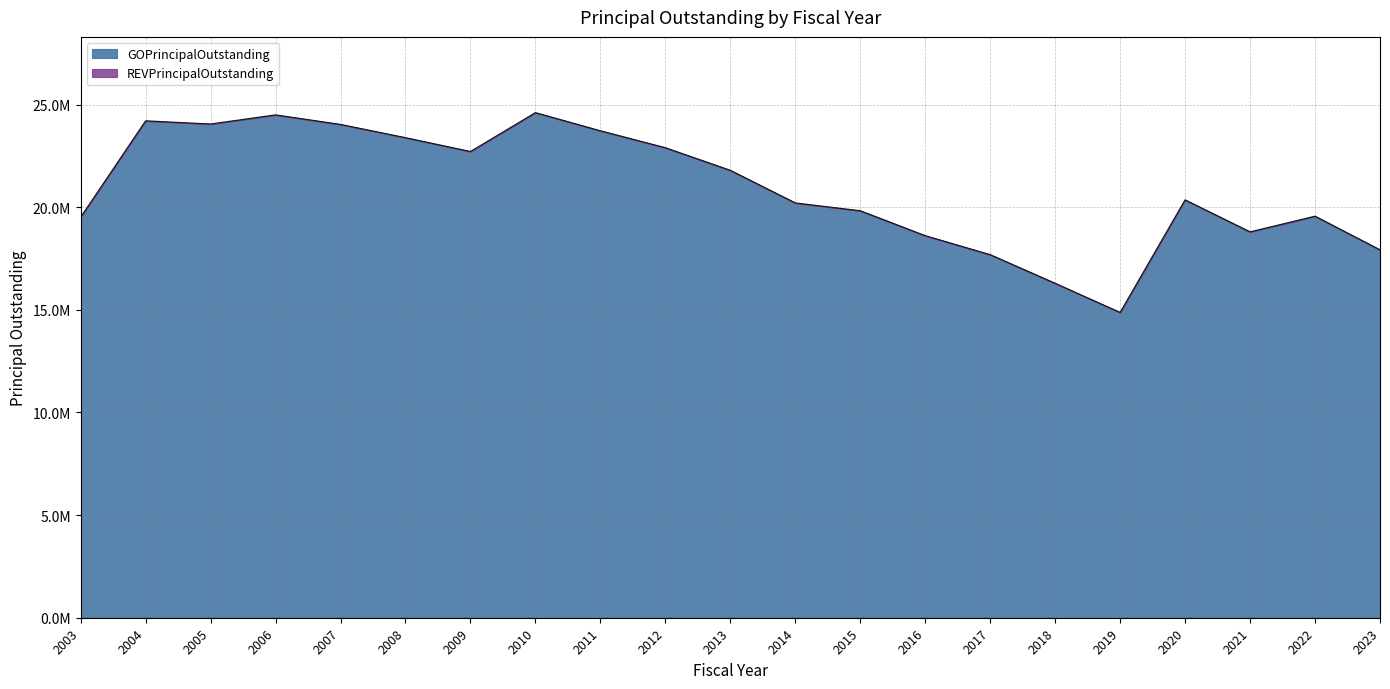

At which category does the chart reach its minimum across all series?

2019